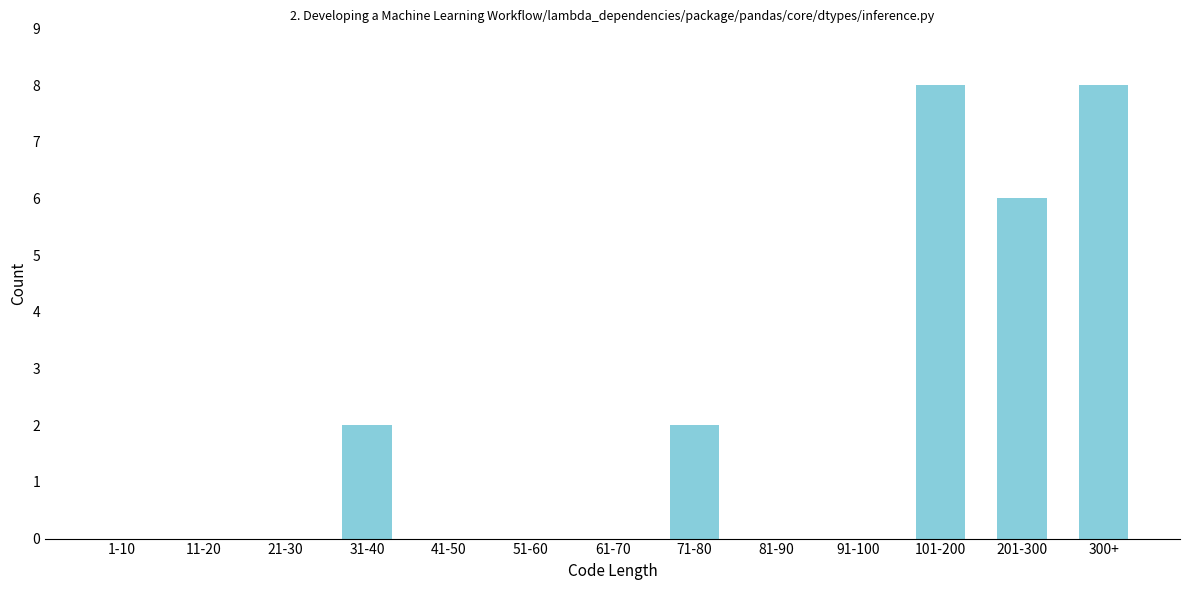

Reading left to right, extract all data points from this chart.

1-10=0	11-20=0	21-30=0	31-40=2	41-50=0	51-60=0	61-70=0	71-80=2	81-90=0	91-100=0	101-200=8	201-300=6	300+=8